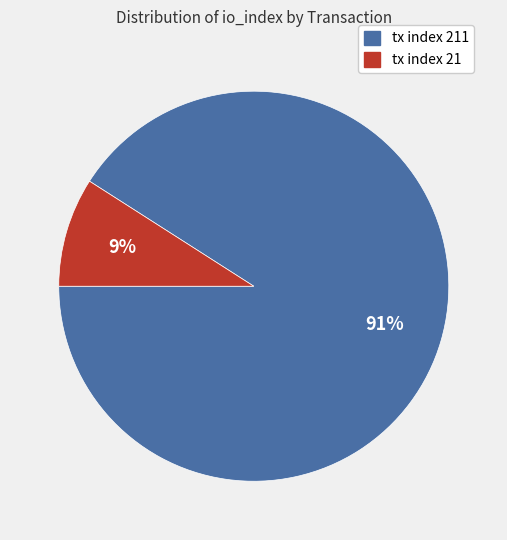

How many segments does this pie chart have?

2